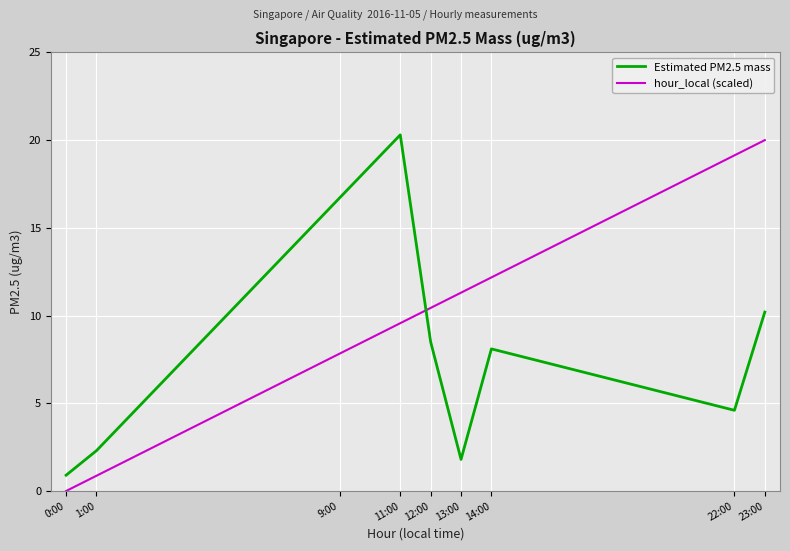

At which label does hour_local (scaled) reach its minimum?

0:00